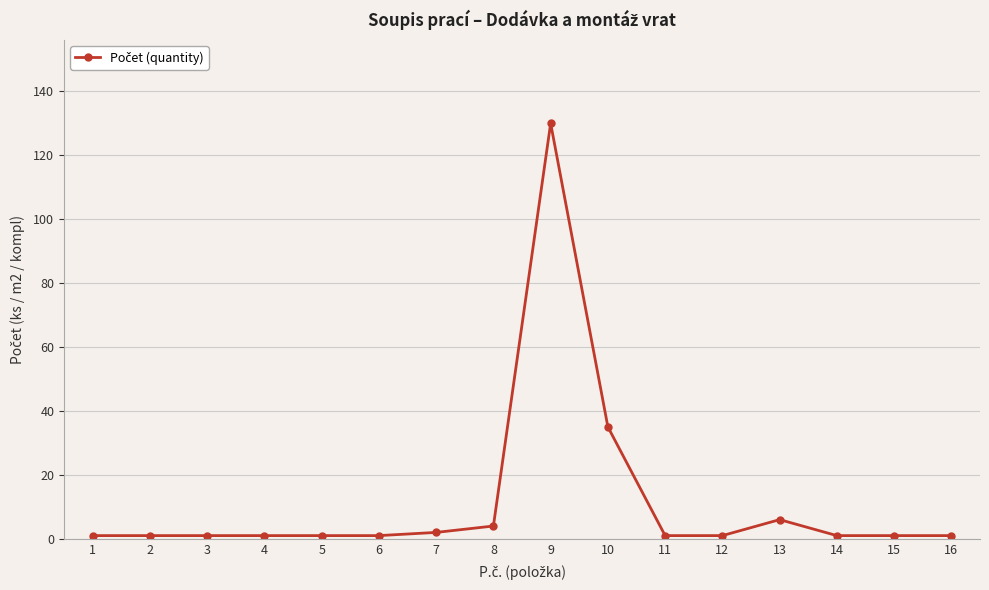

What is the maximum value shown in the chart?

130